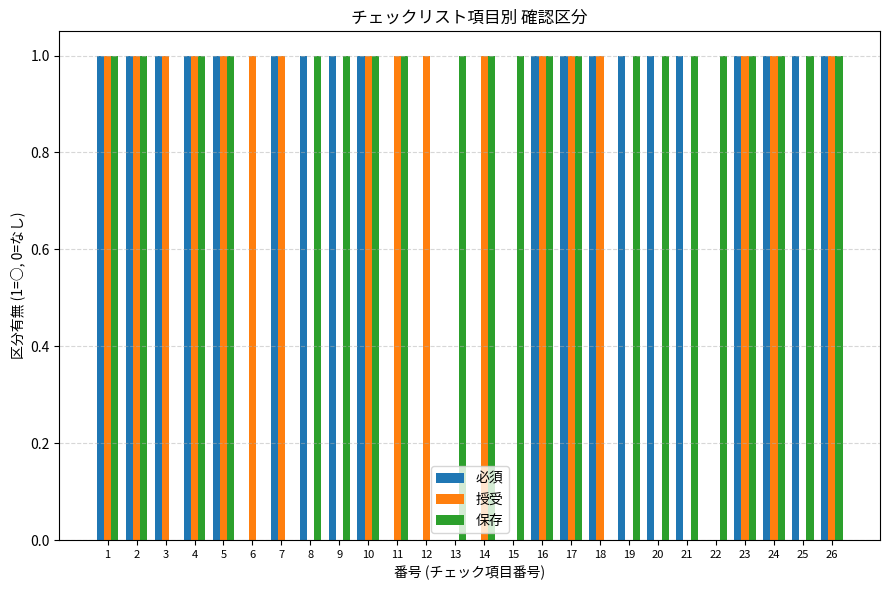

Count the number of categories in the chart.

26